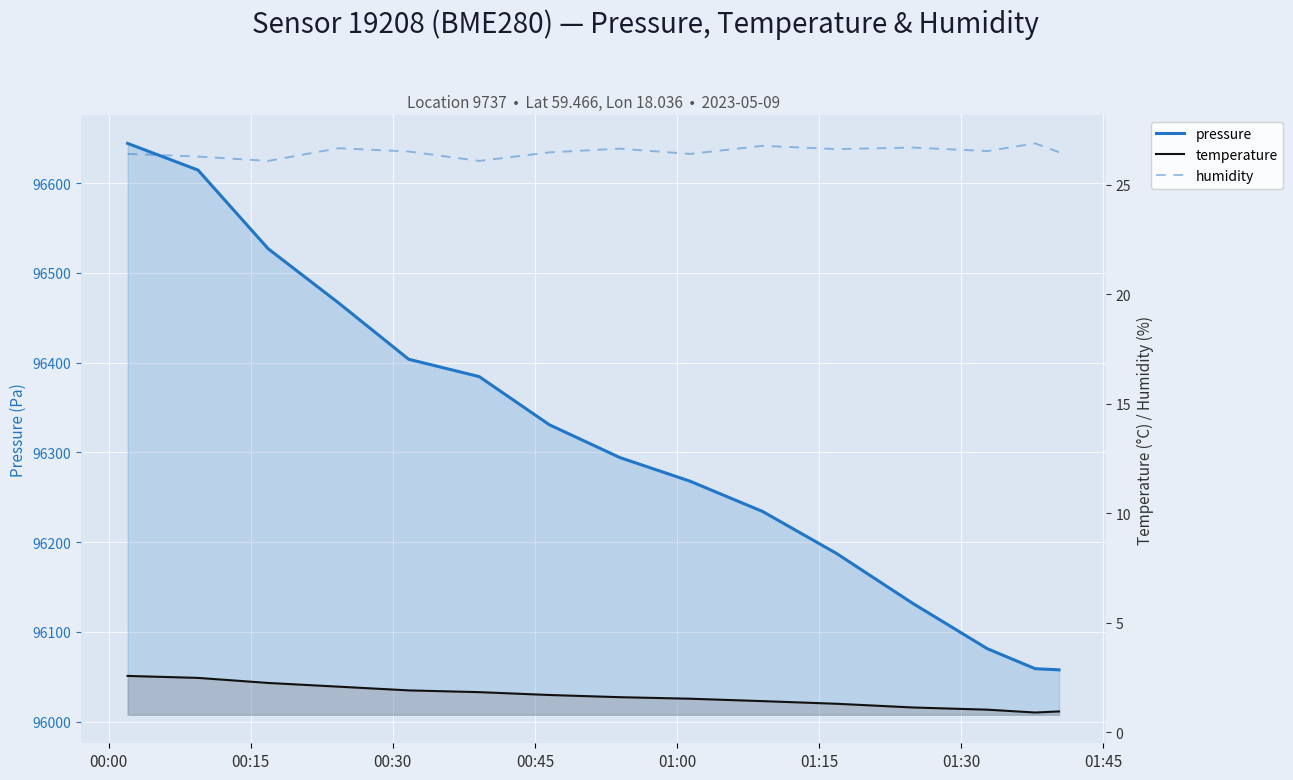

Is the value of humidity at 12 greater than the value of pressure at 13?

No